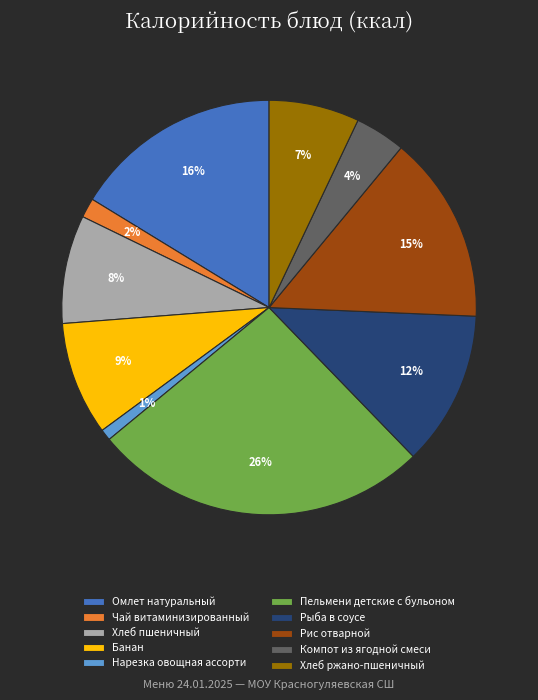

How many slices are in this pie chart?

10